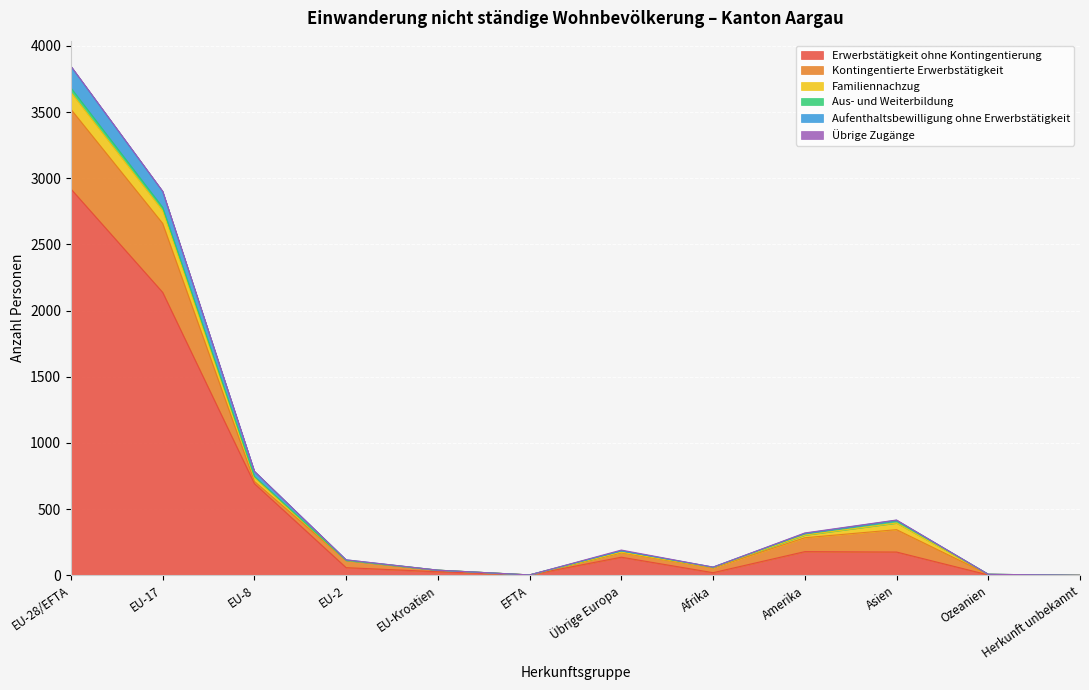

How many positive values does the Familiennachzug series have?

10